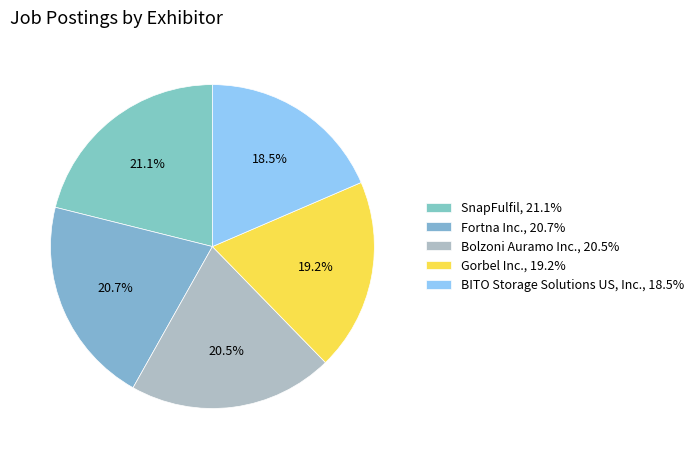

True or false: SnapFulfil accounts for 21% of the total.

True